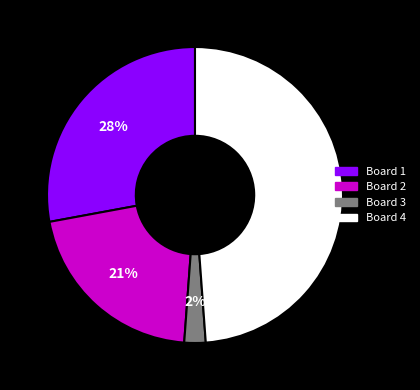

How many slices are in this pie chart?

4